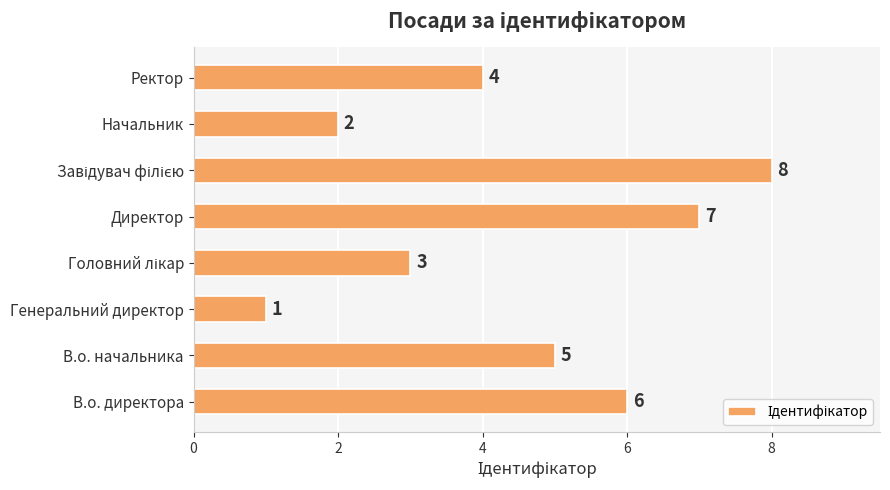

Reading top to bottom, transcribe all the data shown in this chart.

4	2	8	7	3	1	5	6